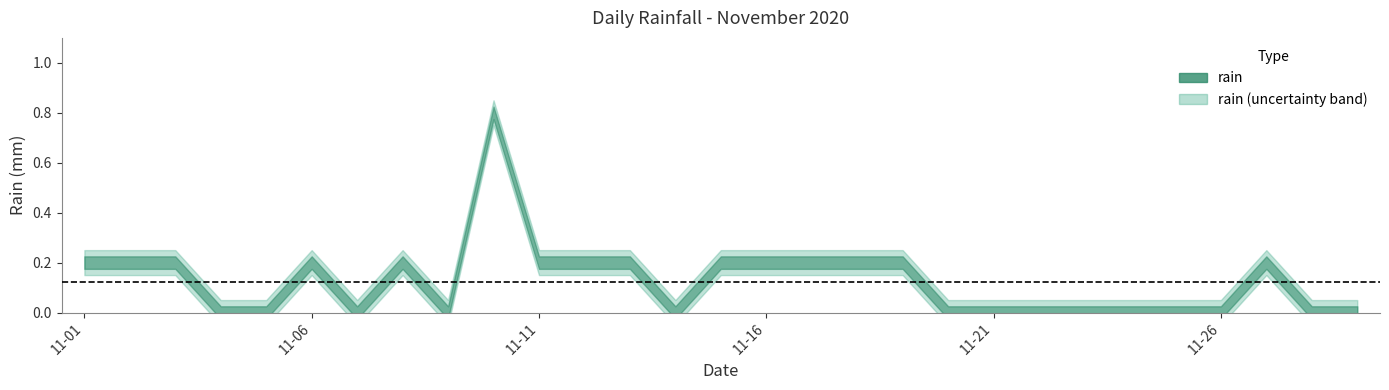

What is the sum of the values at 2020-11-04 and 2020-11-11?

0.2